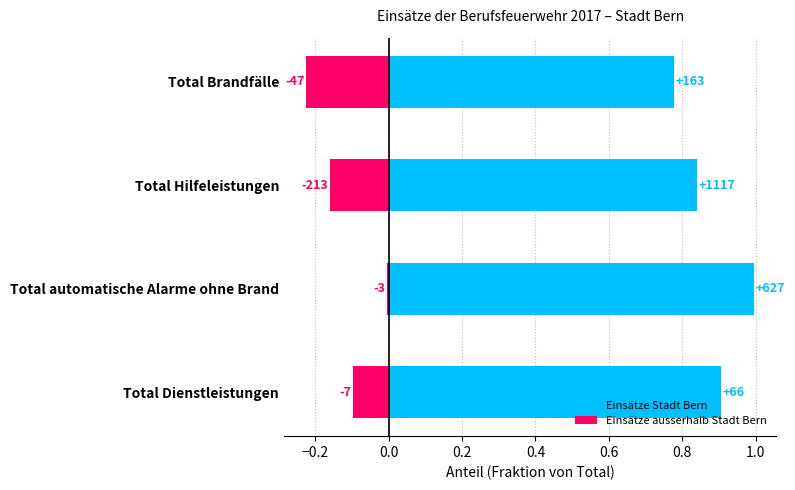

Which series has the widest spread of values?

Einsätze Stadt Bern